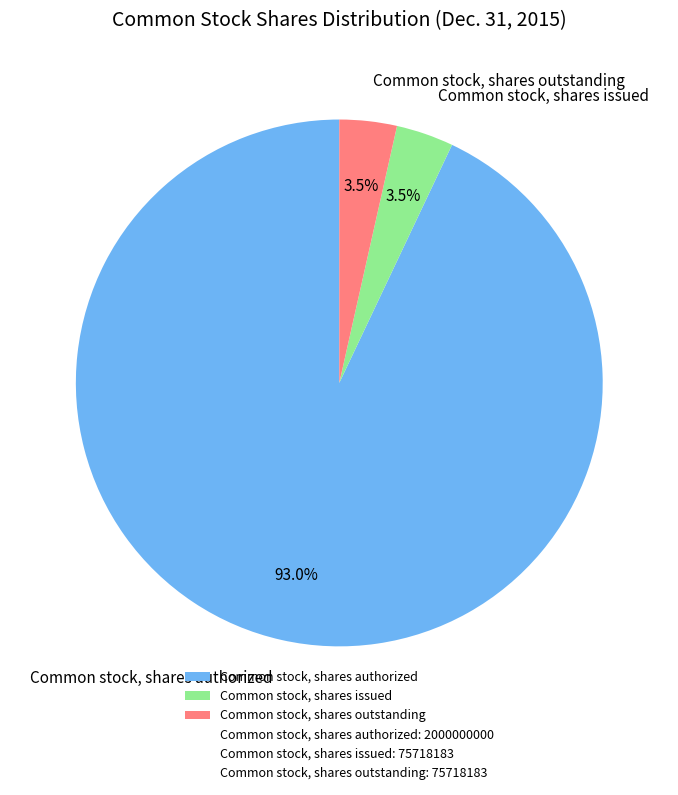

What is the largest slice in the pie chart?

Common stock, shares authorized